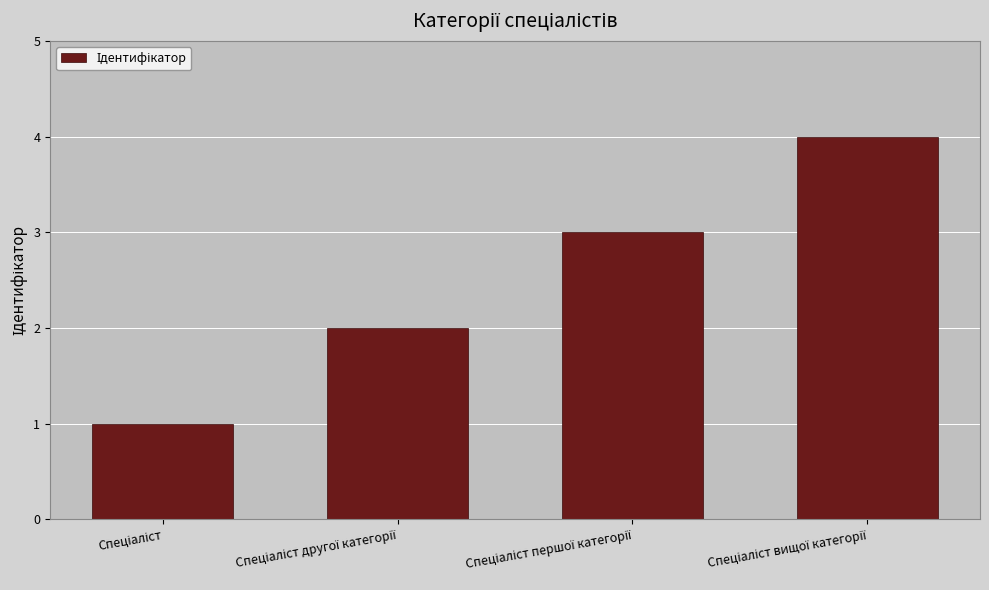

Reading right to left, list all the values displayed in this chart.

4	3	2	1